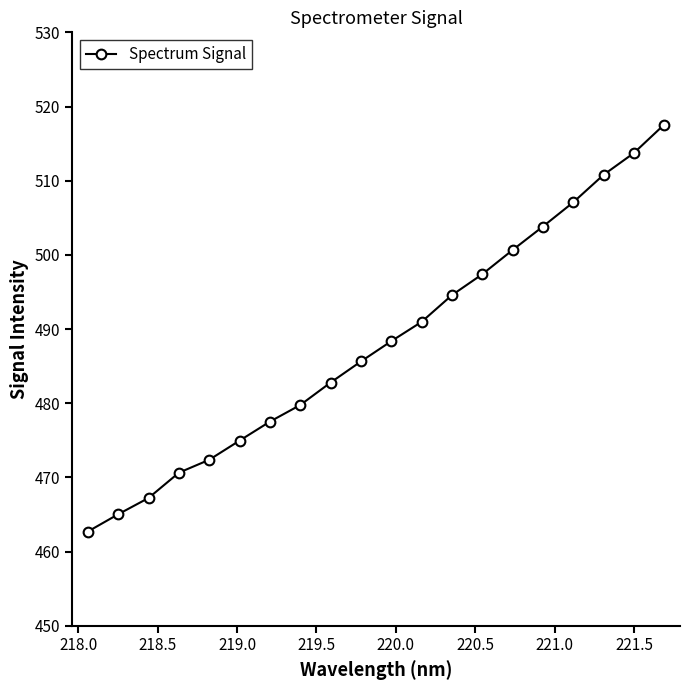

What is the greatest value displayed?

517.6